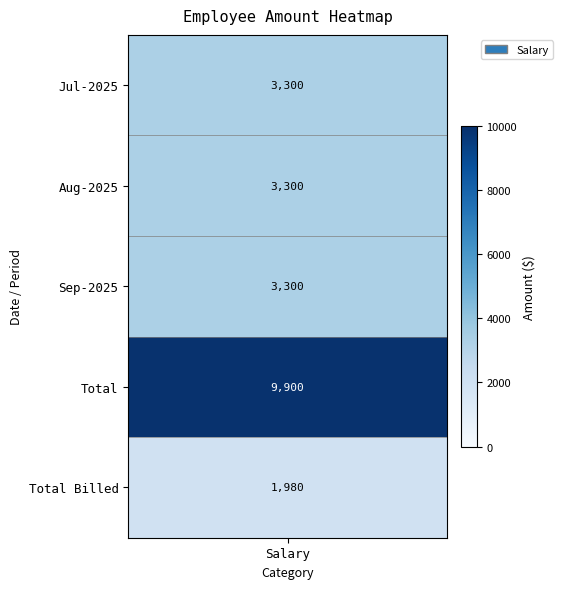

What is the difference between the values at 2 and 4?

1320